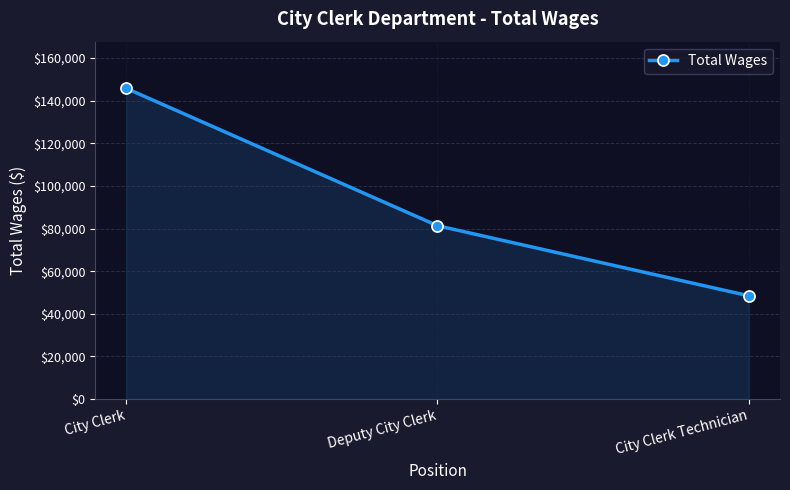

What is the maximum value shown in the chart?

145783